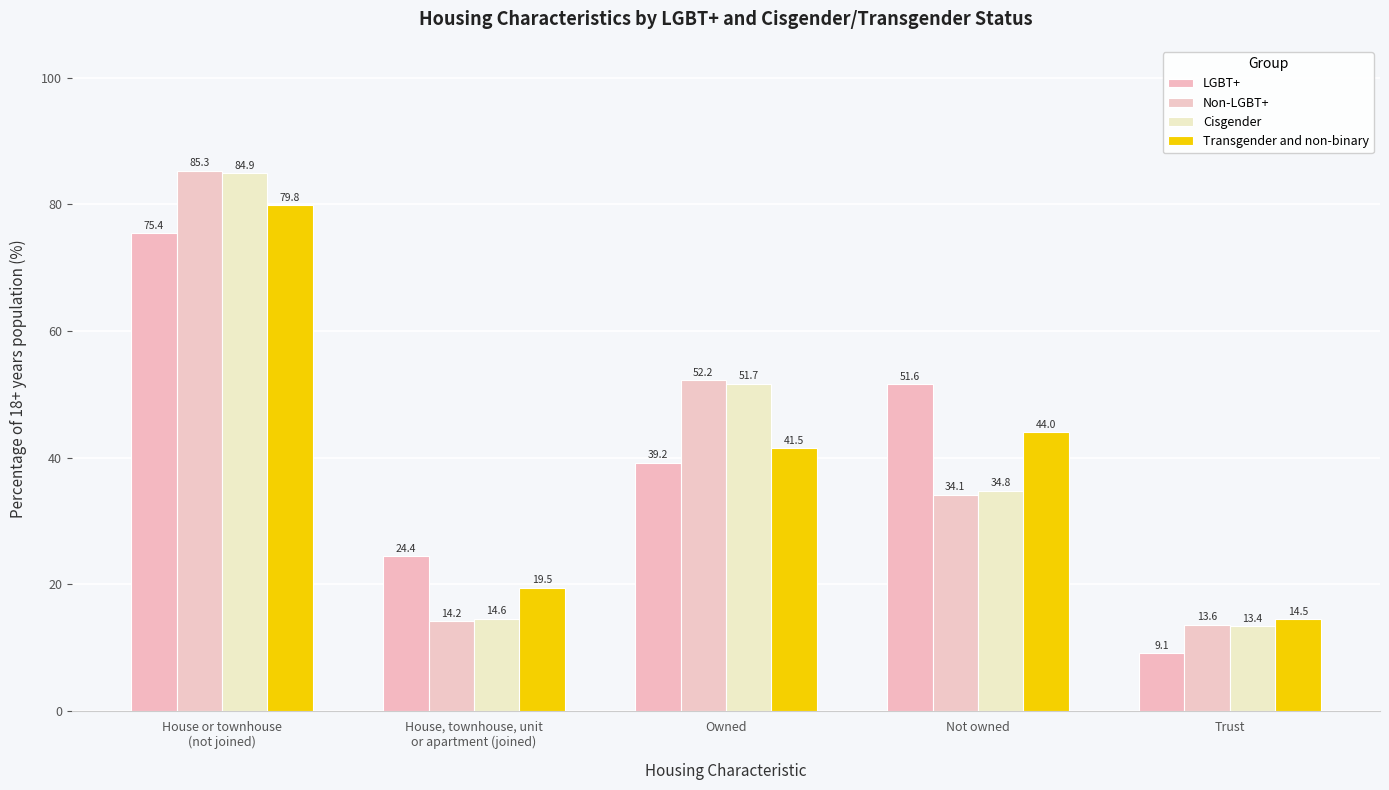

What is the total value across all series at House or townhouse
(not joined)?

325.4